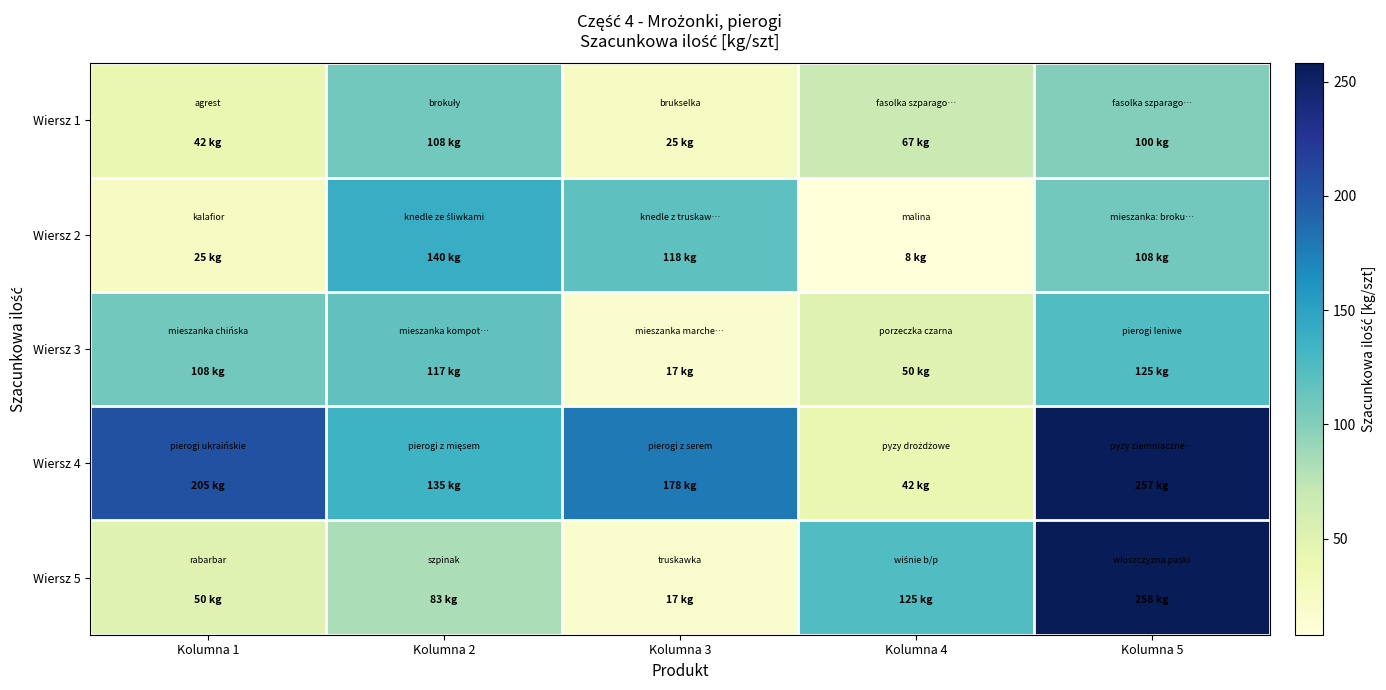

Rank the series by their maximum value, from highest to lowest.

Wiersz 5, Wiersz 4, Wiersz 2, Wiersz 3, Wiersz 1